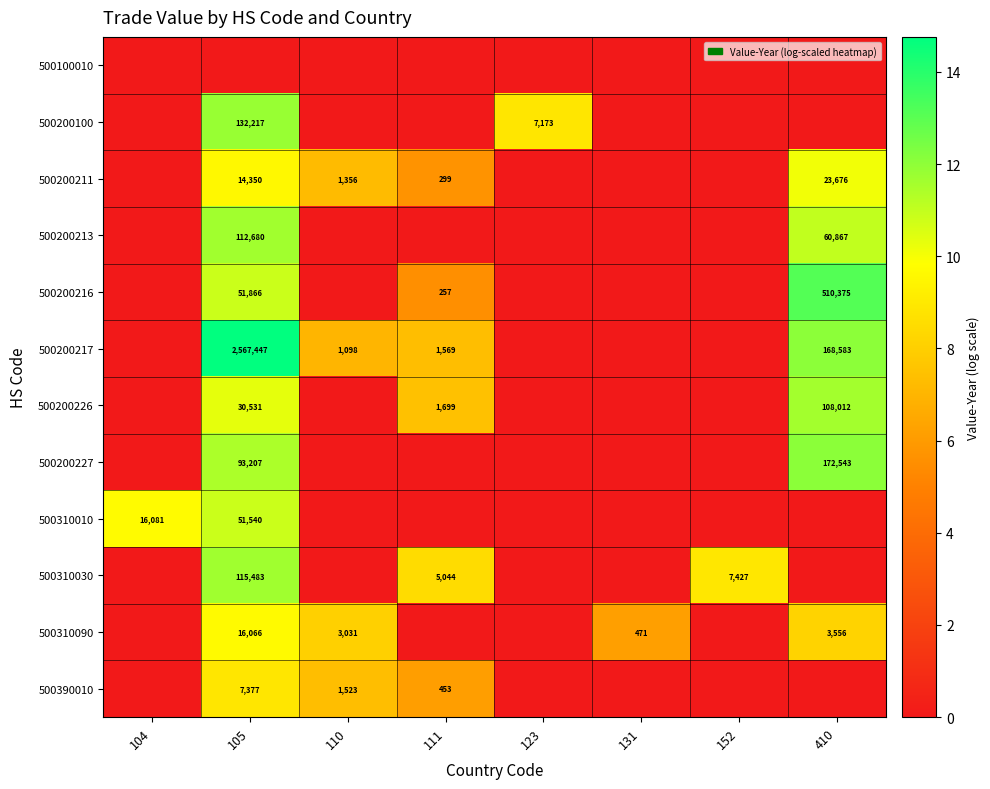

The value of 500200211 at 105 is 14350. True or false?

True